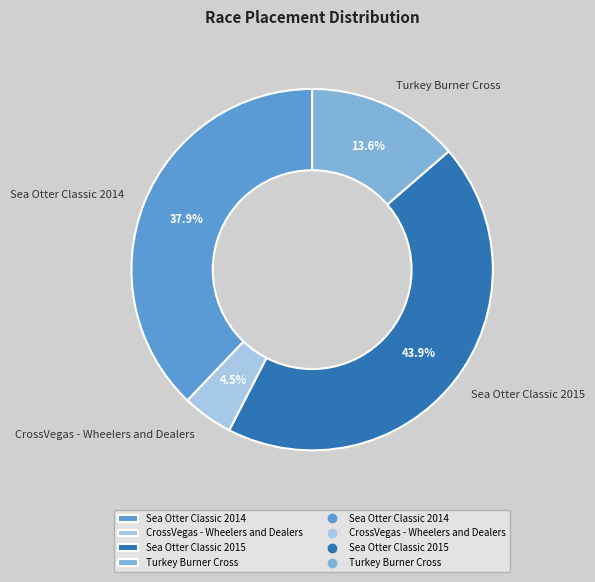

Do Sea Otter Classic 2014 and CrossVegas - Wheelers and Dealers together represent more than half of the pie?

No